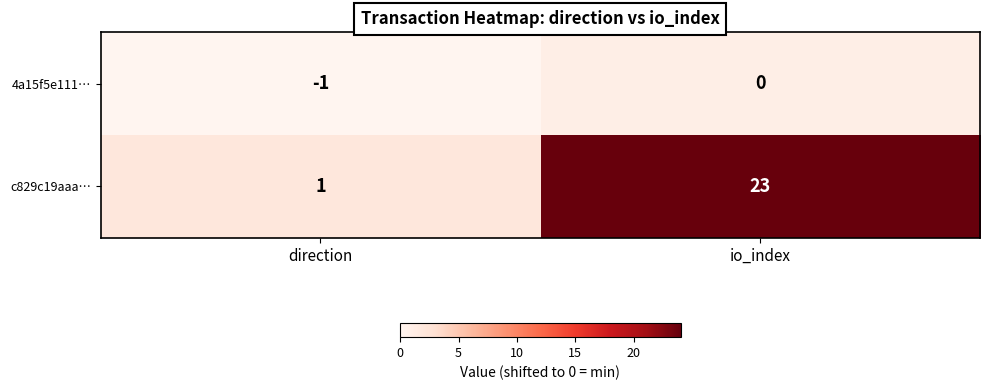

At which category is the sum across all series the highest?

io_index